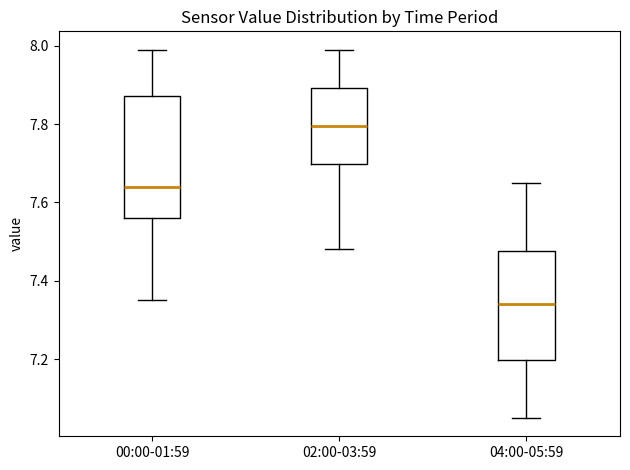

Reading left to right, transcribe this box plot: for each box, give where its median line is, the range the box spans, and where its two whiskers end, as read against the y-axis. The values are not printed on the chart, so give them approximately, as read against the axis.

00:00-01:59: median 7.64, box 7.56 to 7.88, whiskers 7.36 to 8.00
02:00-03:59: median 7.80, box 7.70 to 7.90, whiskers 7.48 to 8.00
04:00-05:59: median 7.34, box 7.20 to 7.48, whiskers 7.06 to 7.66